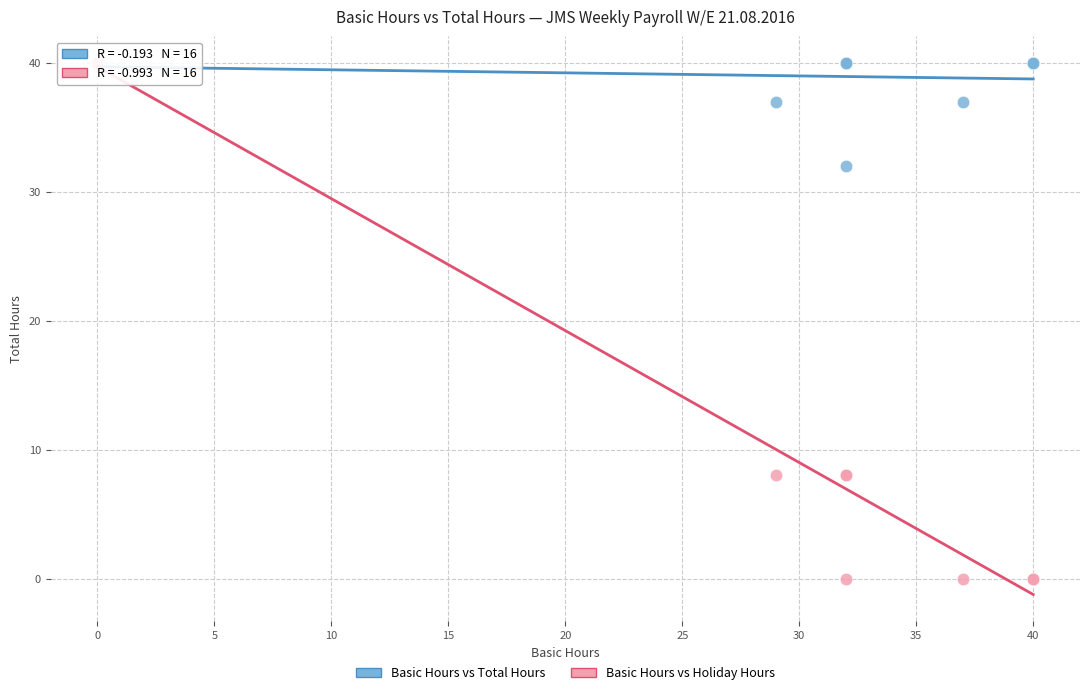

Which series contains the lowest Y value?

Basic Hours vs Holiday Hours